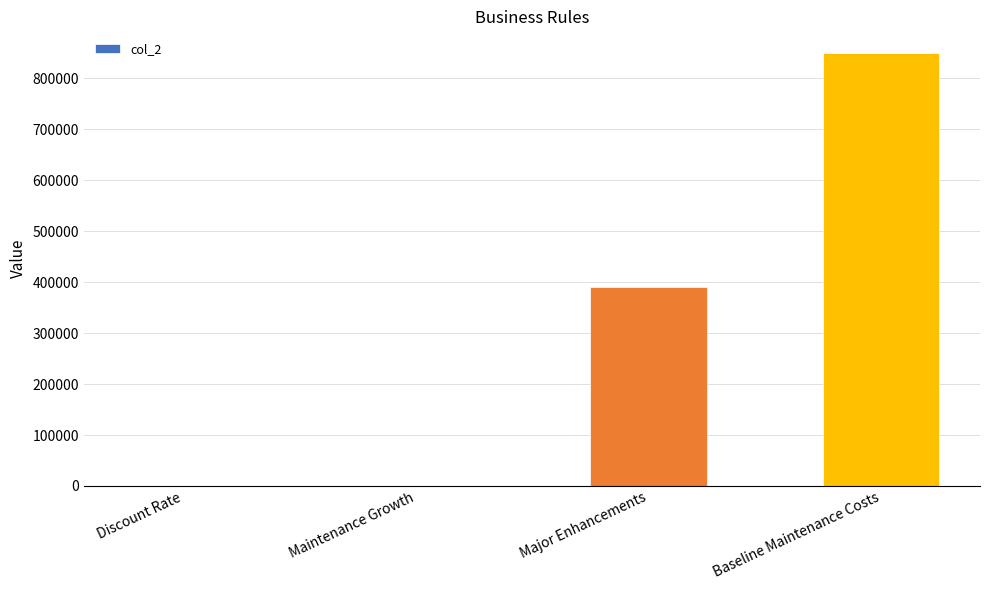

What is the sum of all values?

1240000.1